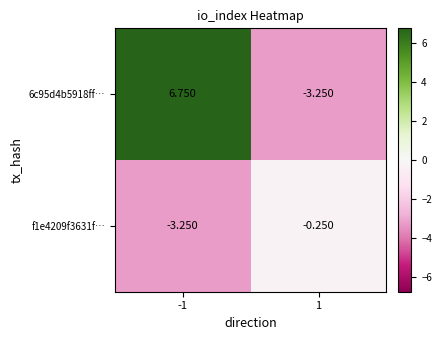

How many series are shown in this chart?

2